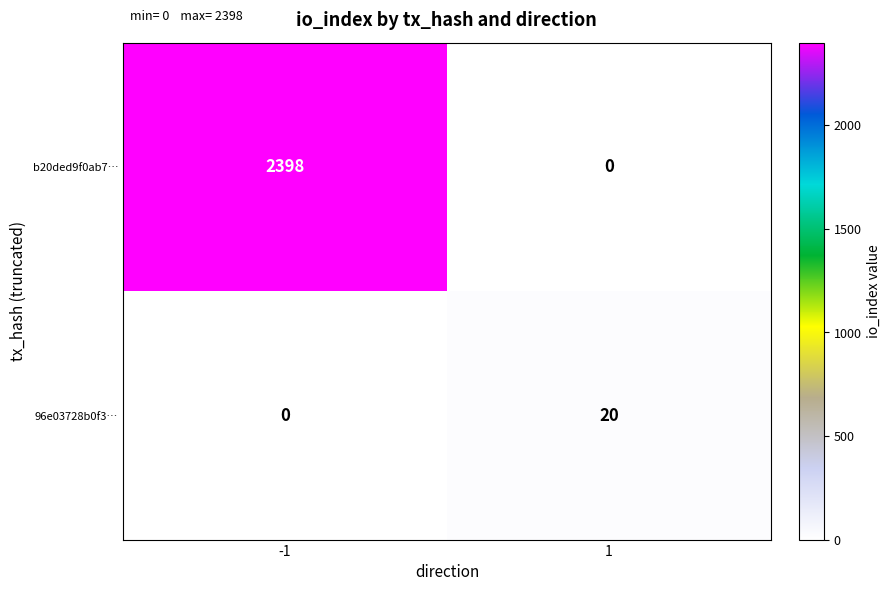

What is the total value across all series at -1?

2398